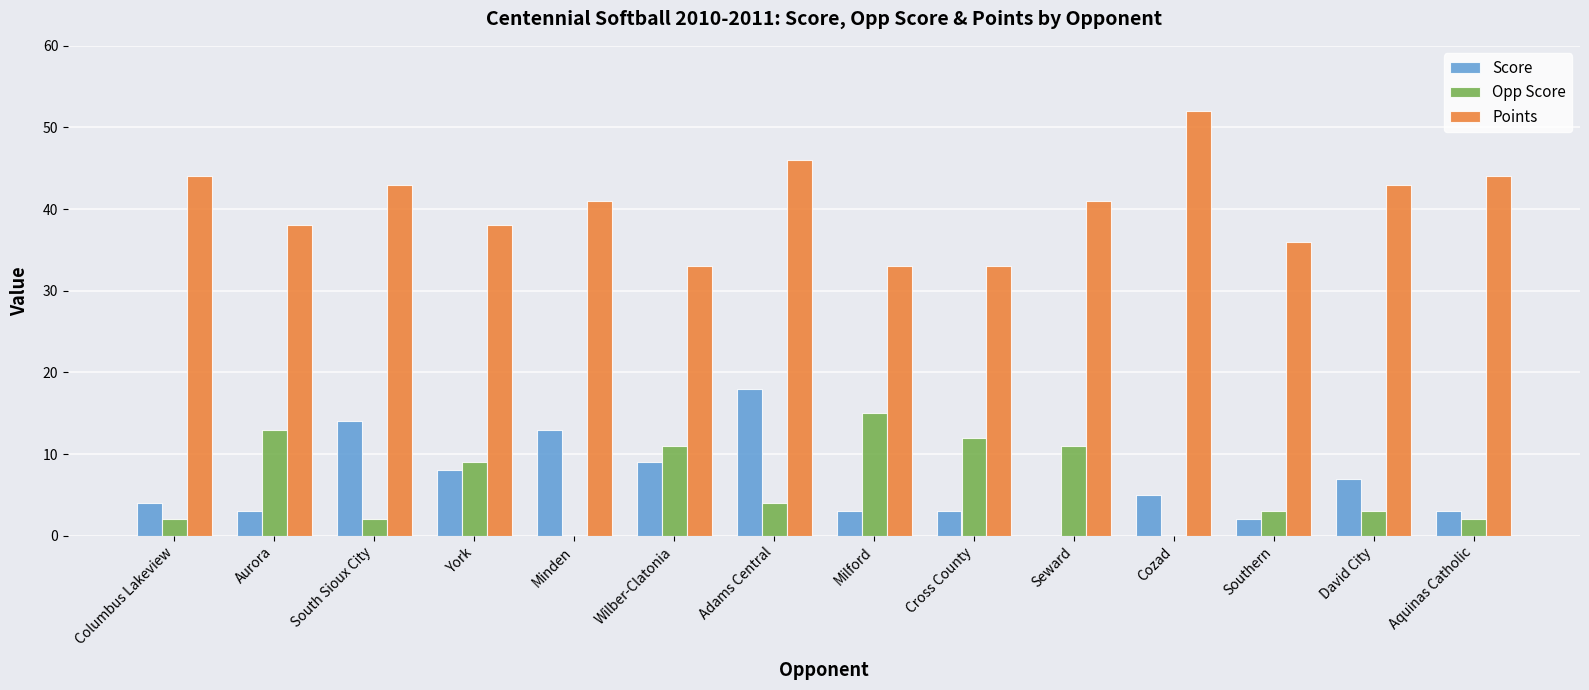

How many groups of bars are there?

14